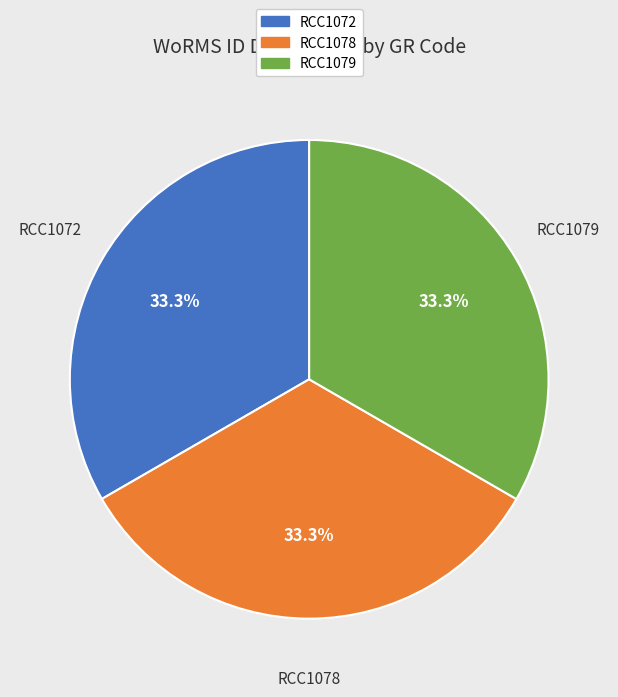

Approximately how many times larger is the value at RCC1079 compared to RCC1078?

1.0